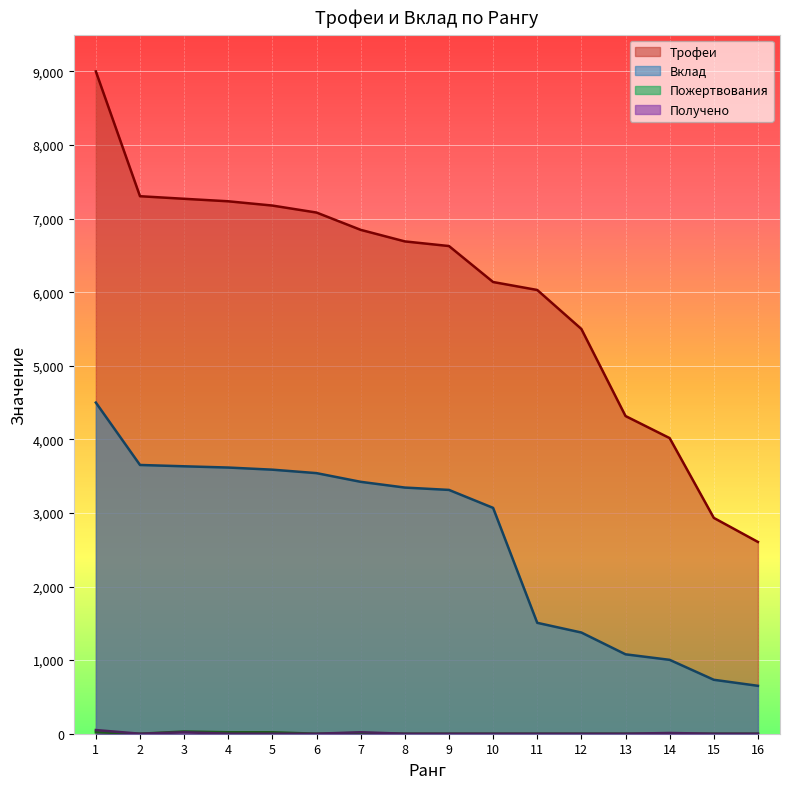

Between 2 and 12, which series saw the biggest shift?

Вклад